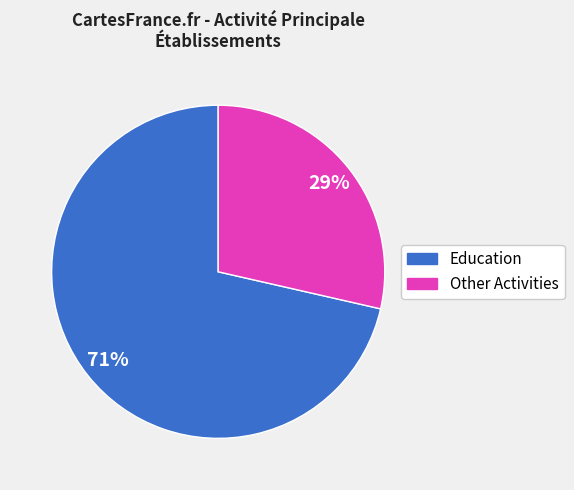

Is there any slice that represents more than half of the pie?

Yes